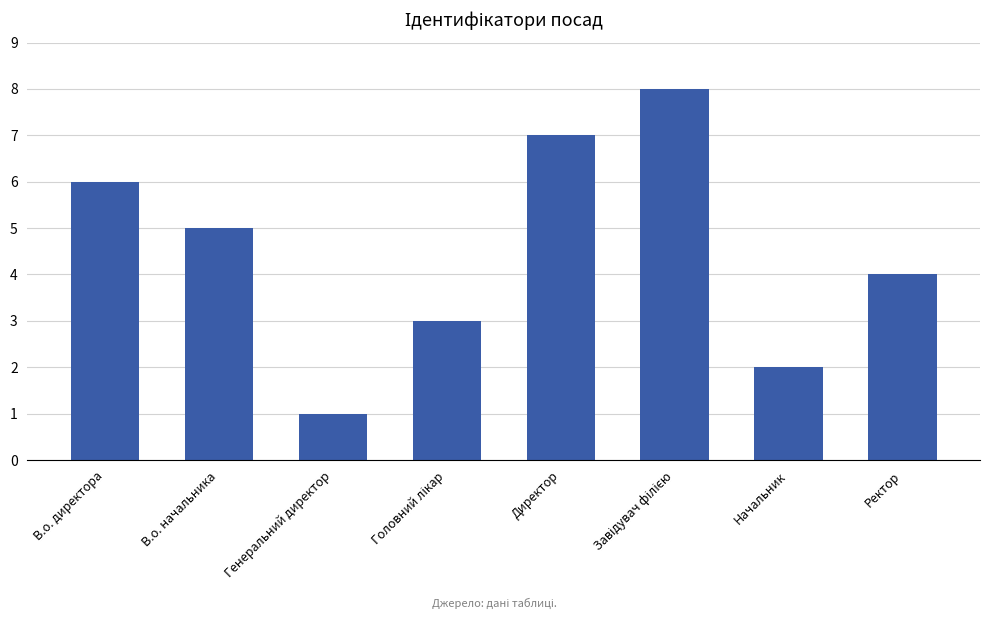

What value does the data have at Директор?

7